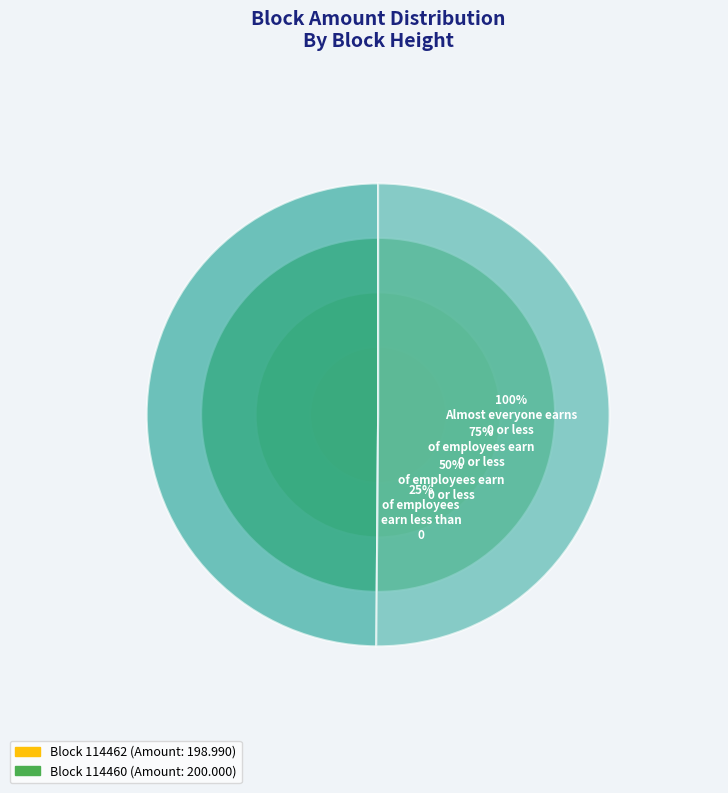

What is the largest slice in the pie chart?

114460